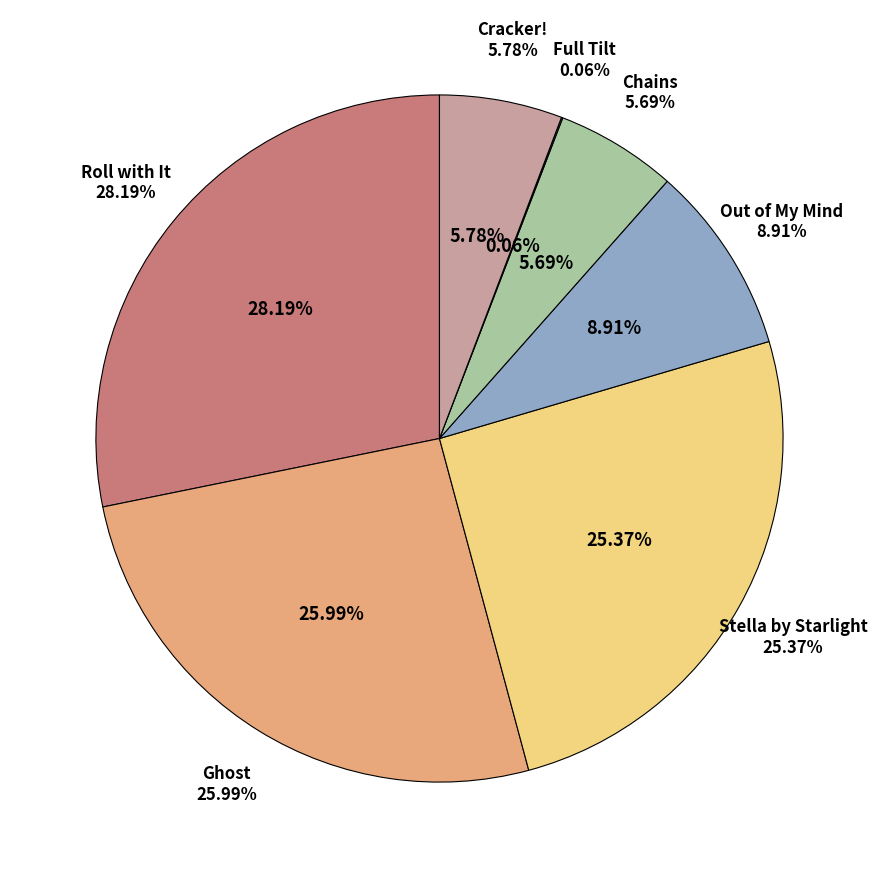

What is the smallest slice in the pie chart?

Full Tilt